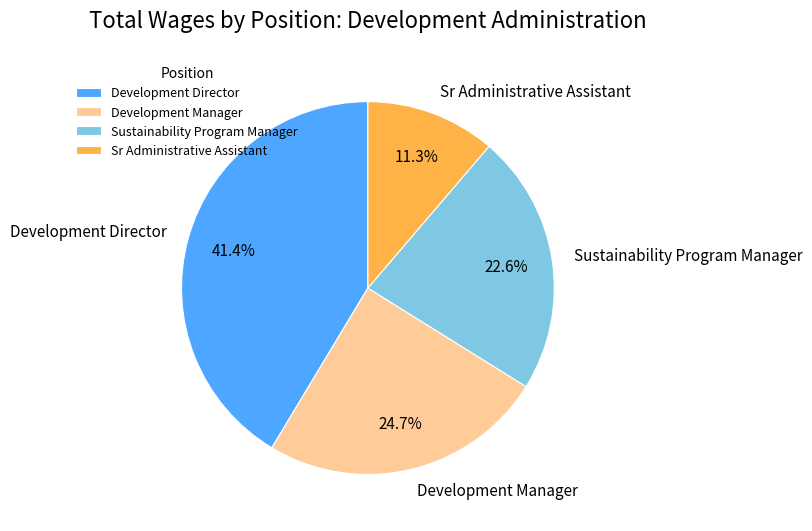

What percentage is the Development Director slice, to the nearest percent?

41%